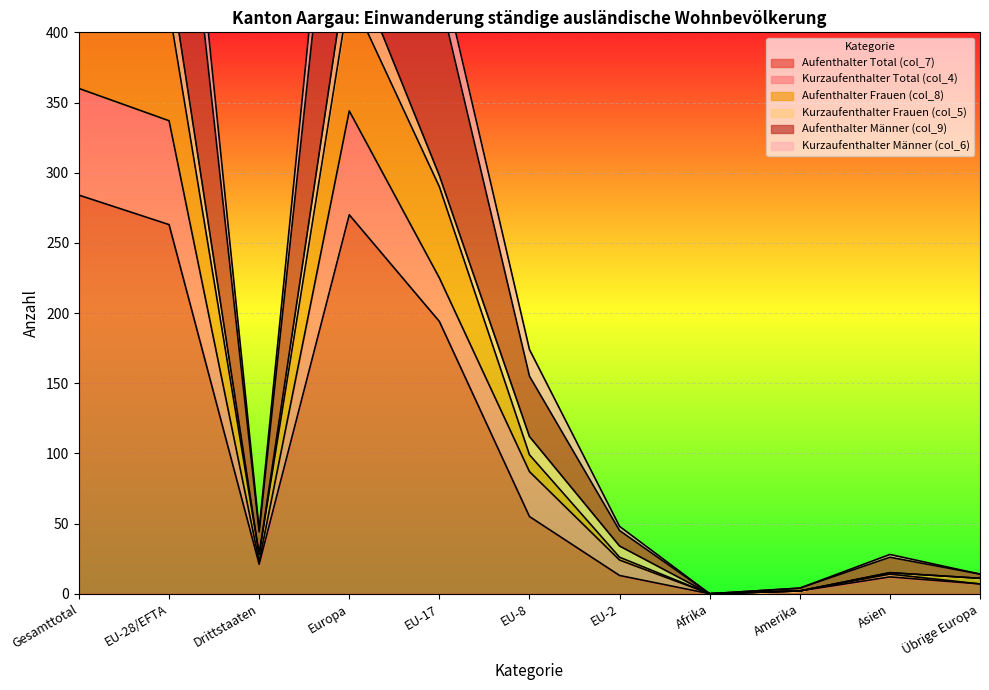

Which series has the widest spread of values?

Aufenthalter Männer (col_9)